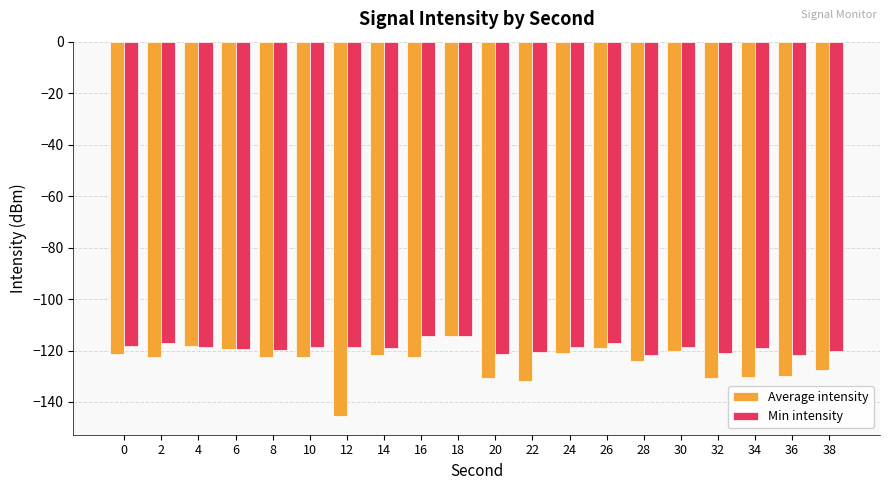

How many bars are there in each group?

2